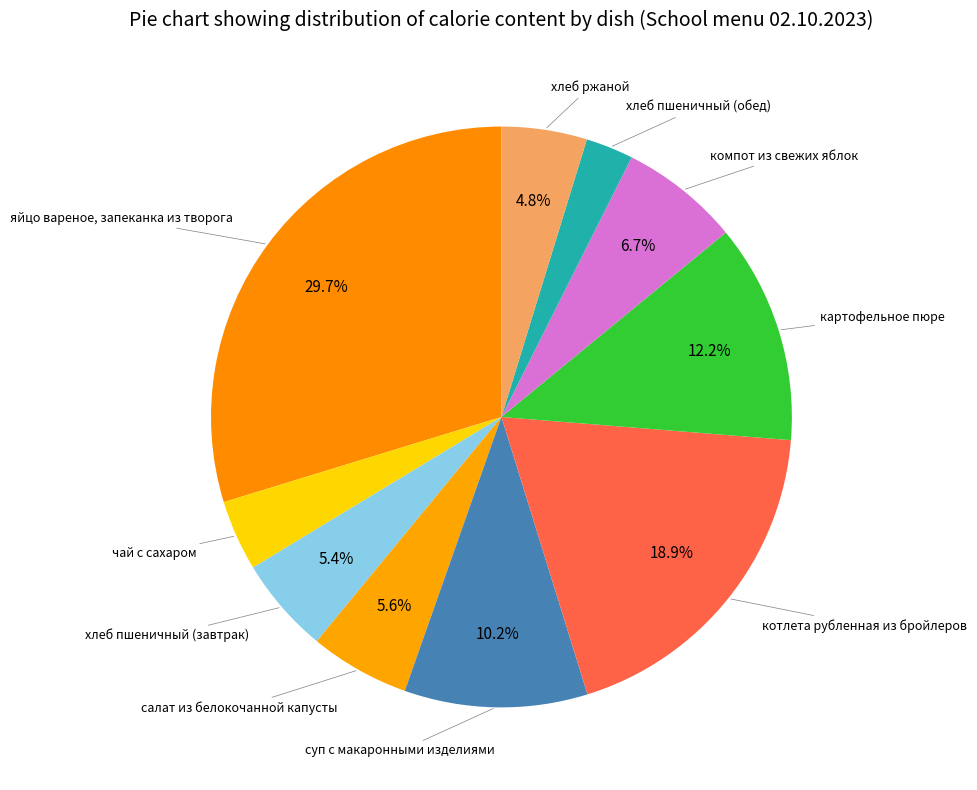

Rank the categories by value from highest to lowest.

яйцо вареное, запеканка из творога, котлета рубленная из бройлеров, картофельное пюре, суп с макаронными изделиями, компот из свежих яблок, салат из белокочанной капусты, хлеб пшеничный (завтрак), хлеб ржаной, чай с сахаром, хлеб пшеничный (обед)